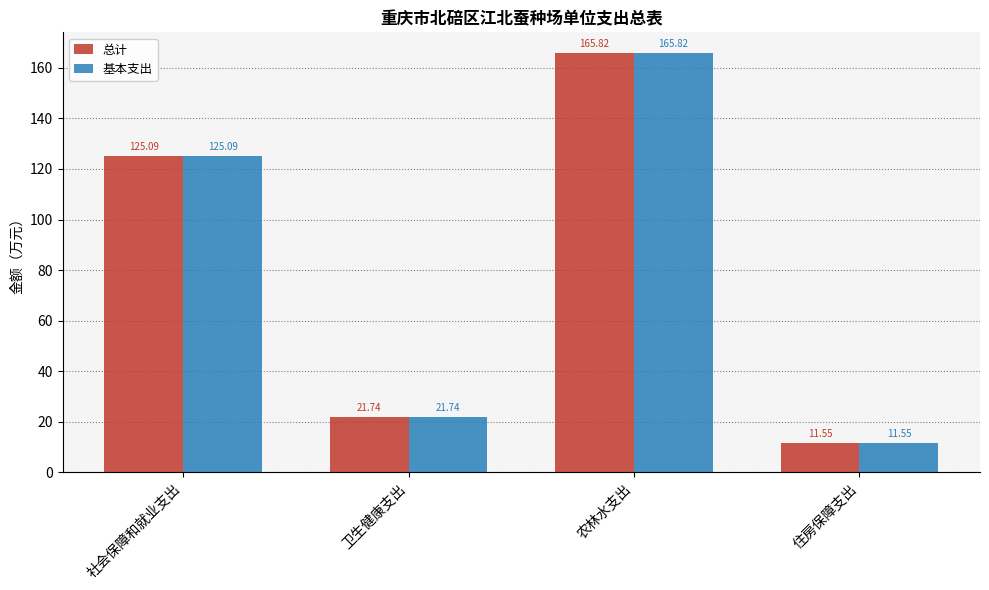

Reading left to right, extract all data points from this chart.

总计: 社会保障和就业支出=125.1	卫生健康支出=21.7	农林水支出=165.8	住房保障支出=11.6
基本支出: 社会保障和就业支出=125.1	卫生健康支出=21.7	农林水支出=165.8	住房保障支出=11.6